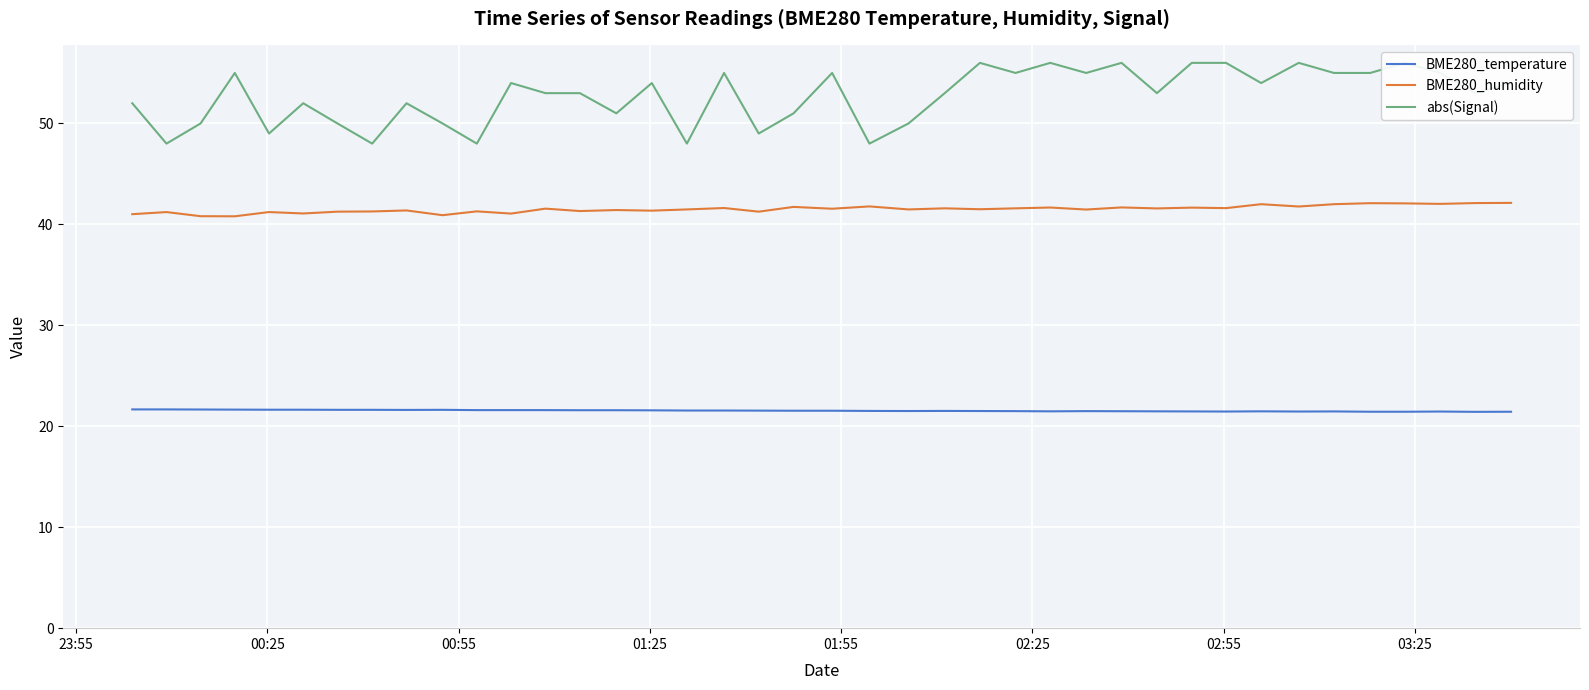

True or false: BME280_humidity and BME280_temperature cross at least once.

False